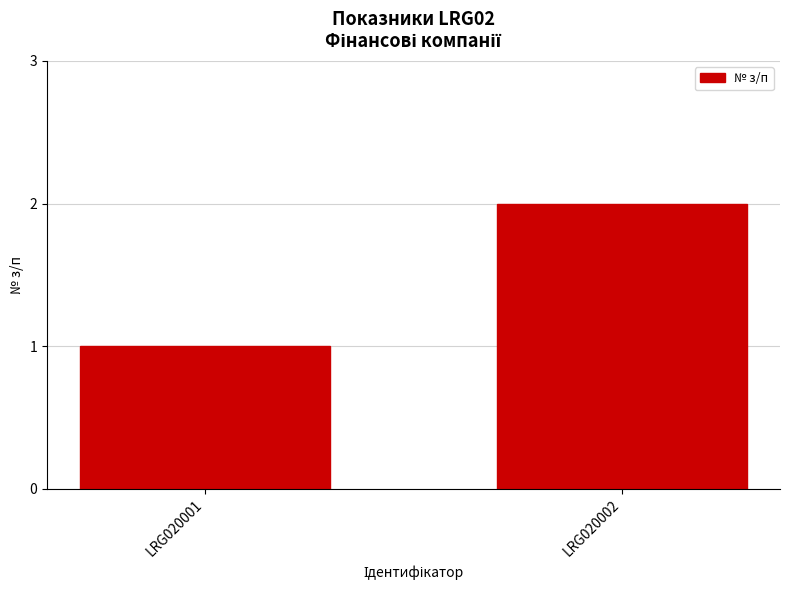

What is the difference between the maximum and minimum values?

1